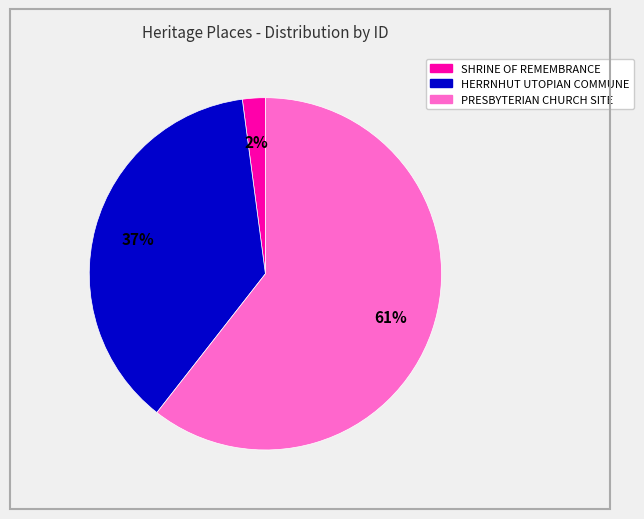

To the nearest percent, what is the combined percentage of PRESBYTERIAN CHURCH SITE and HERRNHUT UTOPIAN COMMUNE?

98%